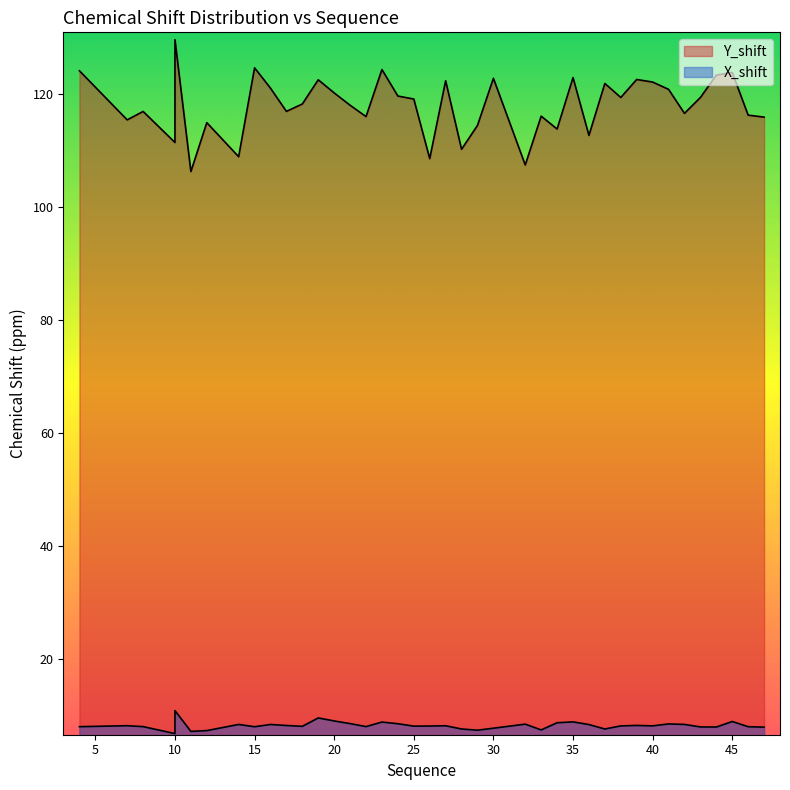

At which category is the sum across all series the highest?

10